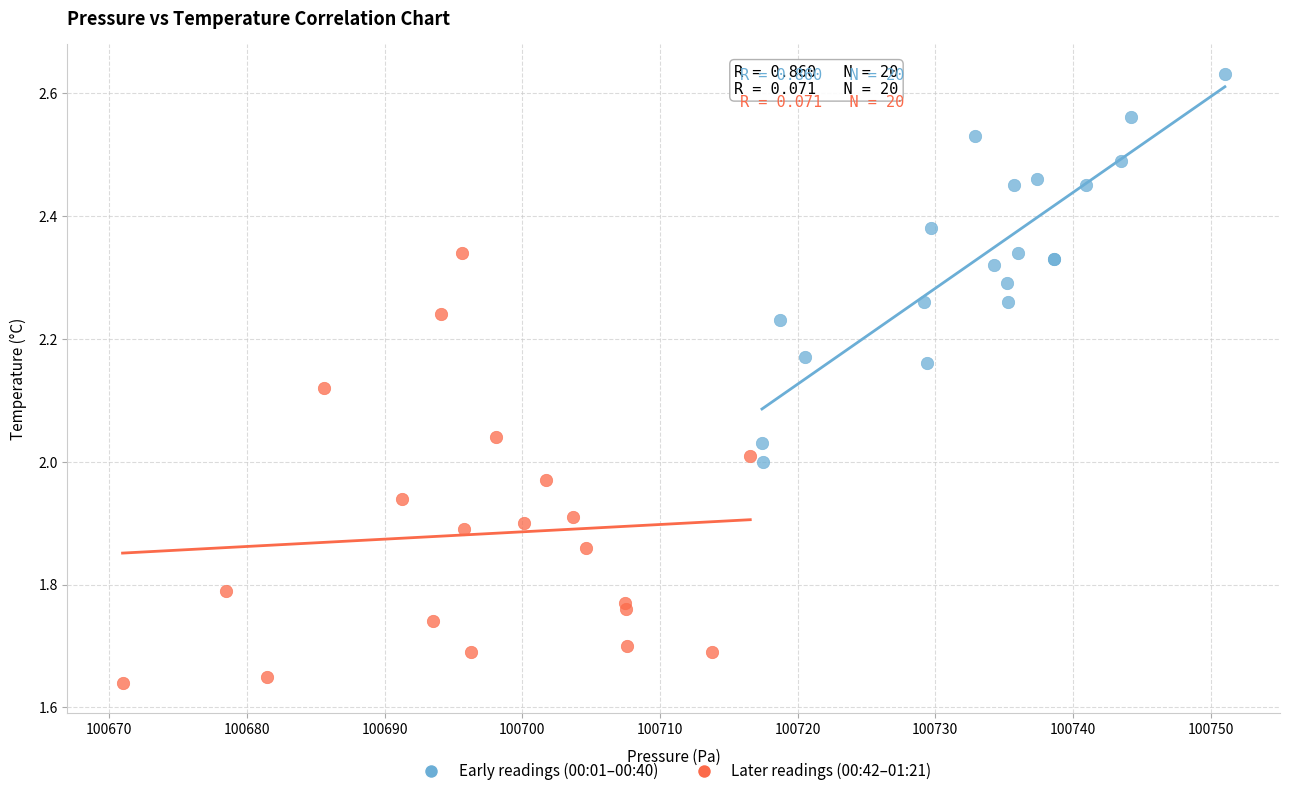

Which series contains the lowest Y value?

Later readings (00:42–01:21)